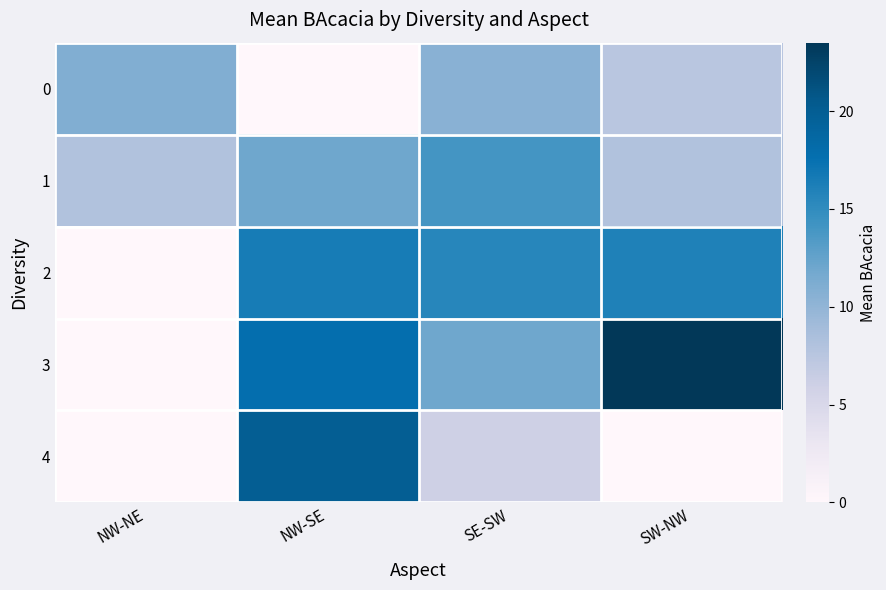

What is the spread (max minus min) of values at NW-SE?

20.0